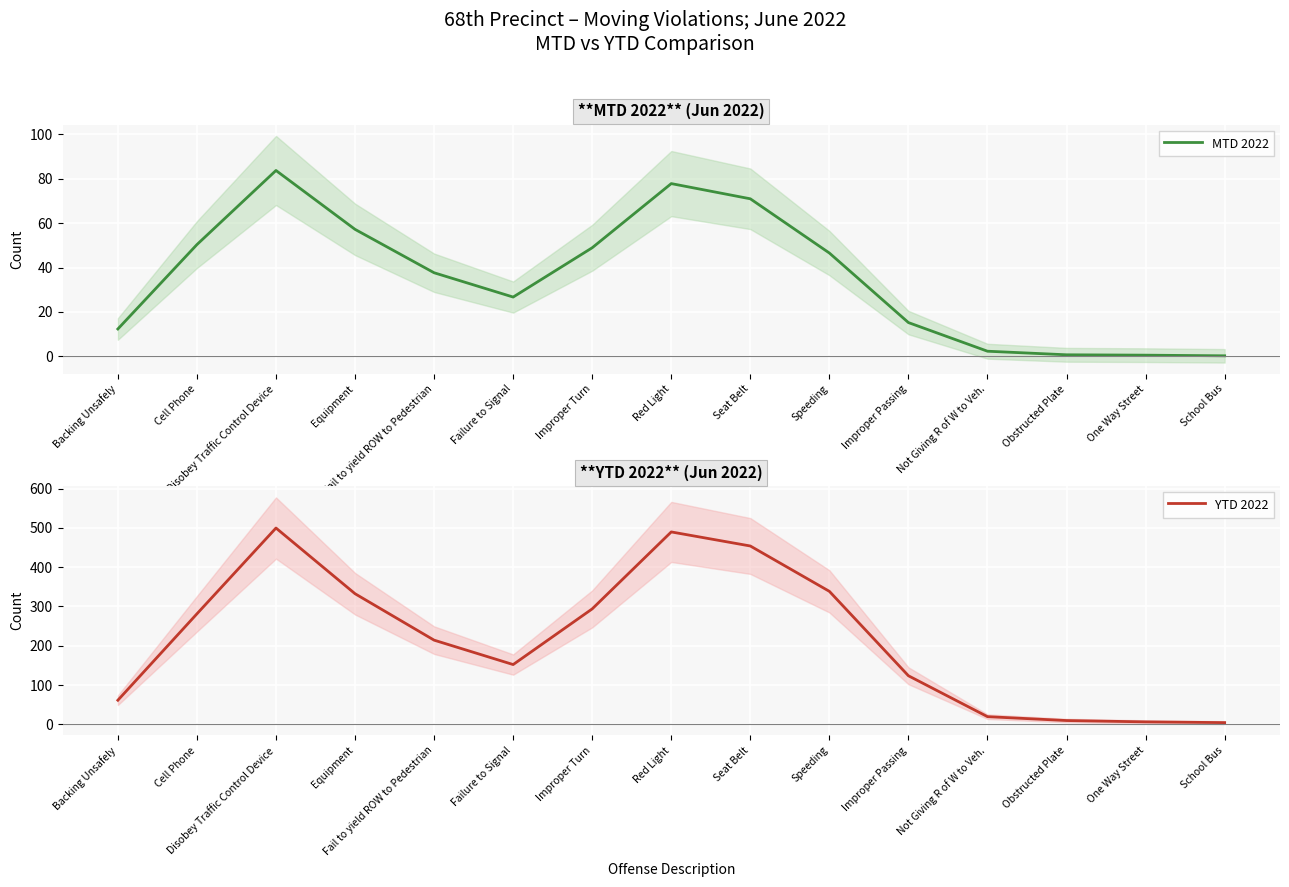

List the series in order of their peak value, lowest first.

MTD 2022, YTD 2022